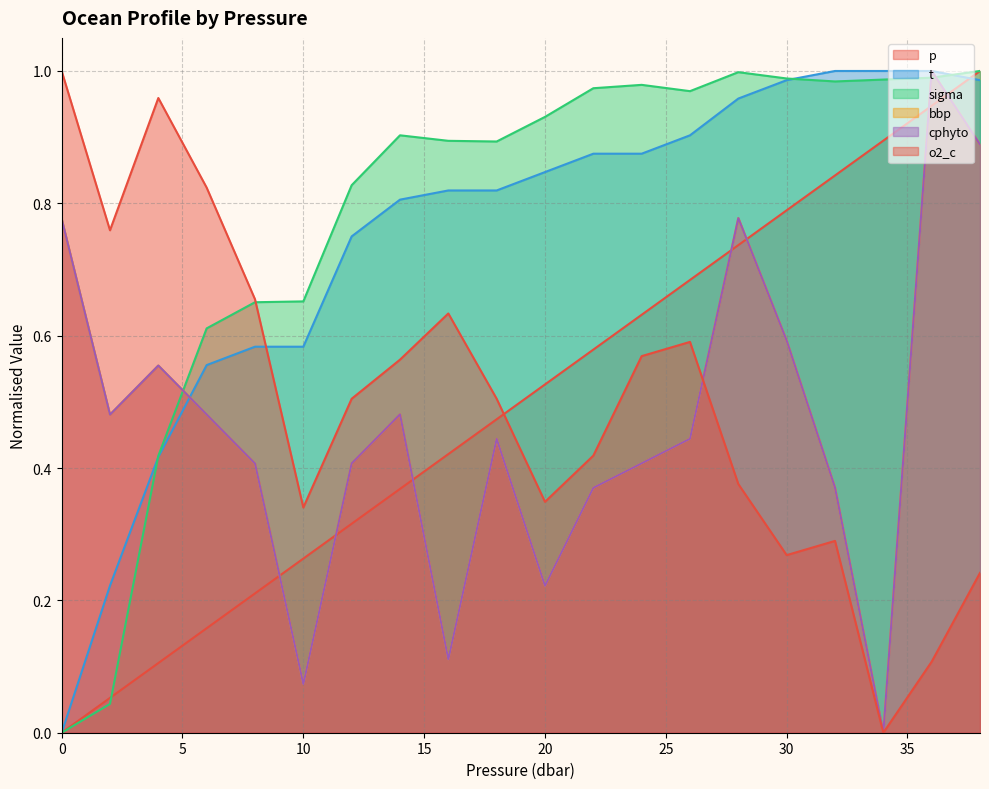

At which label is o2_c closest to 0?

34.0